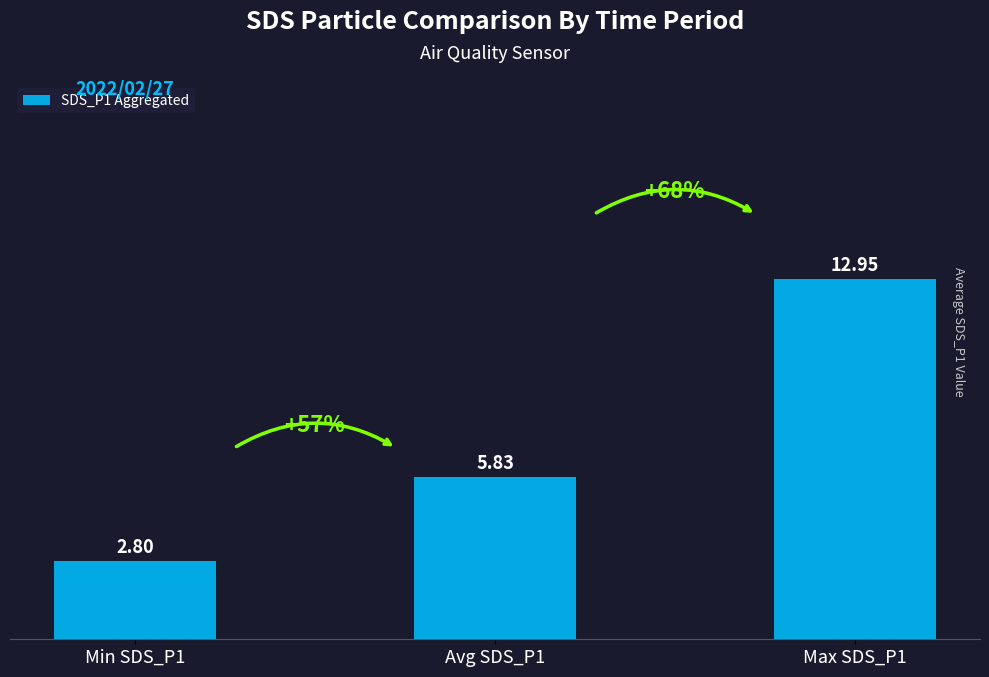

What is the label of the 2nd bar from the right?

Avg SDS_P1